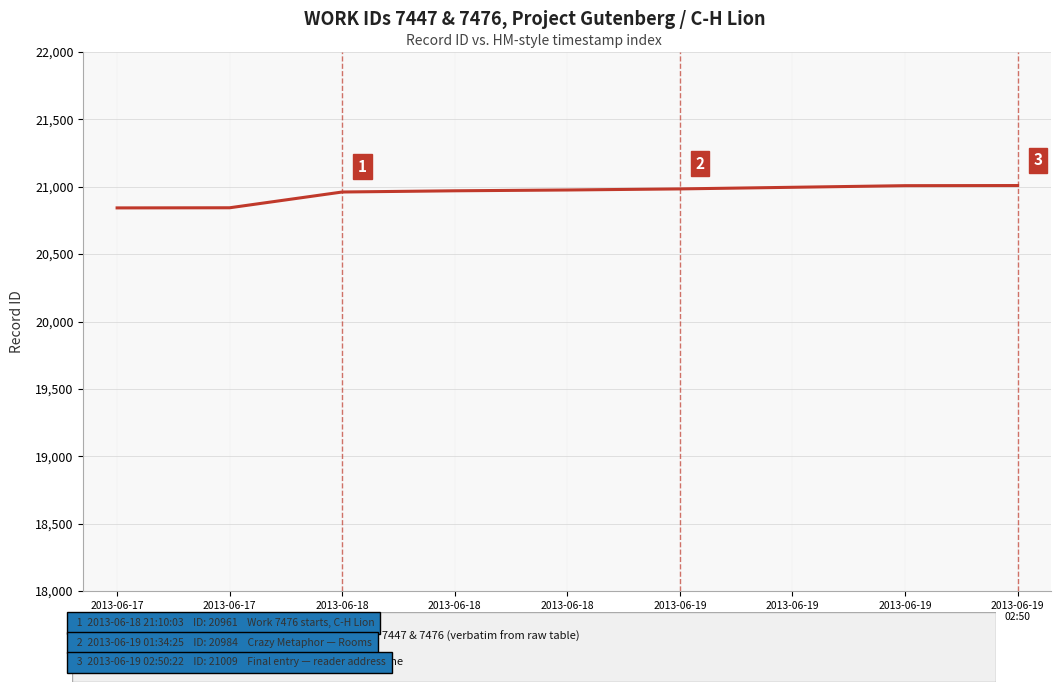

What is the difference between the maximum and minimum values in the Record ID (id) — entries from work 7447 & 7476 series?

166.0